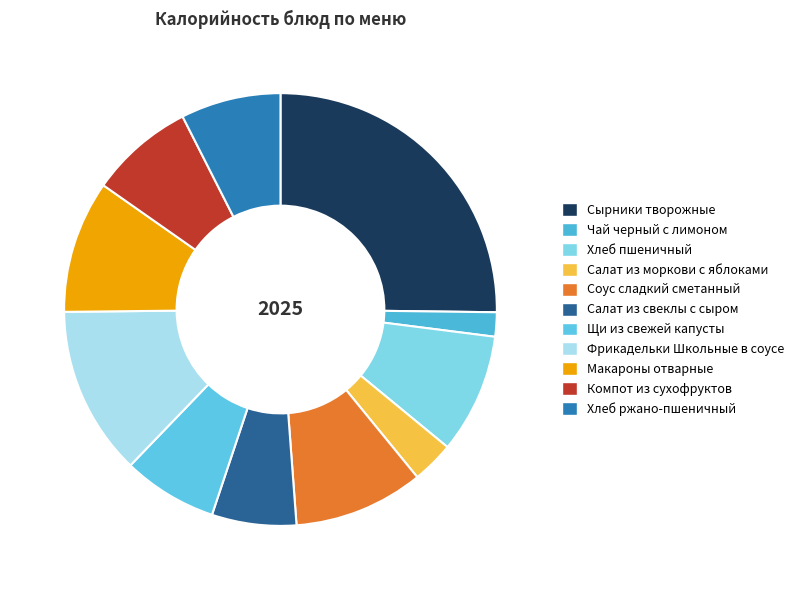

Does any single category account for the majority?

No